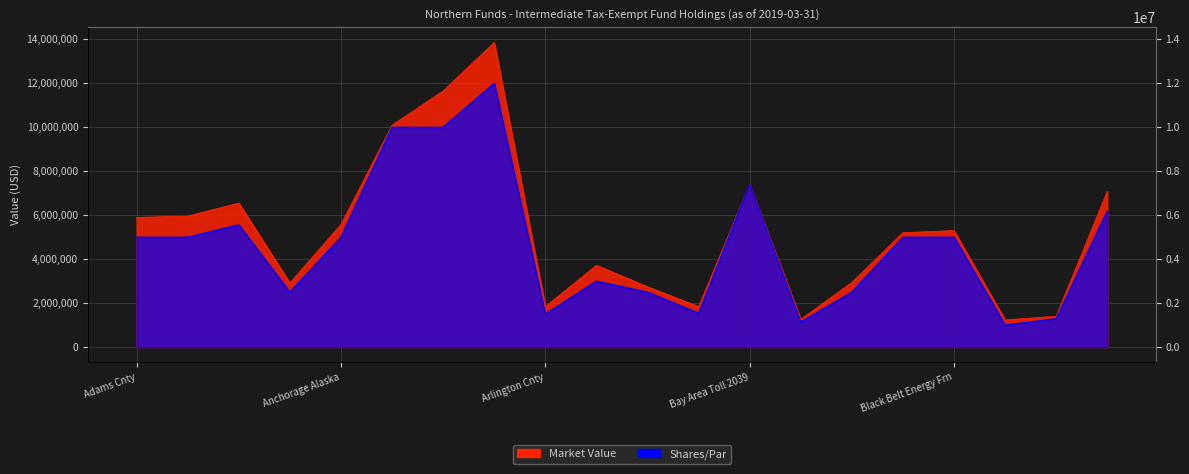

At which label does Market Value reach its peak?

Arizona Transn Hwy